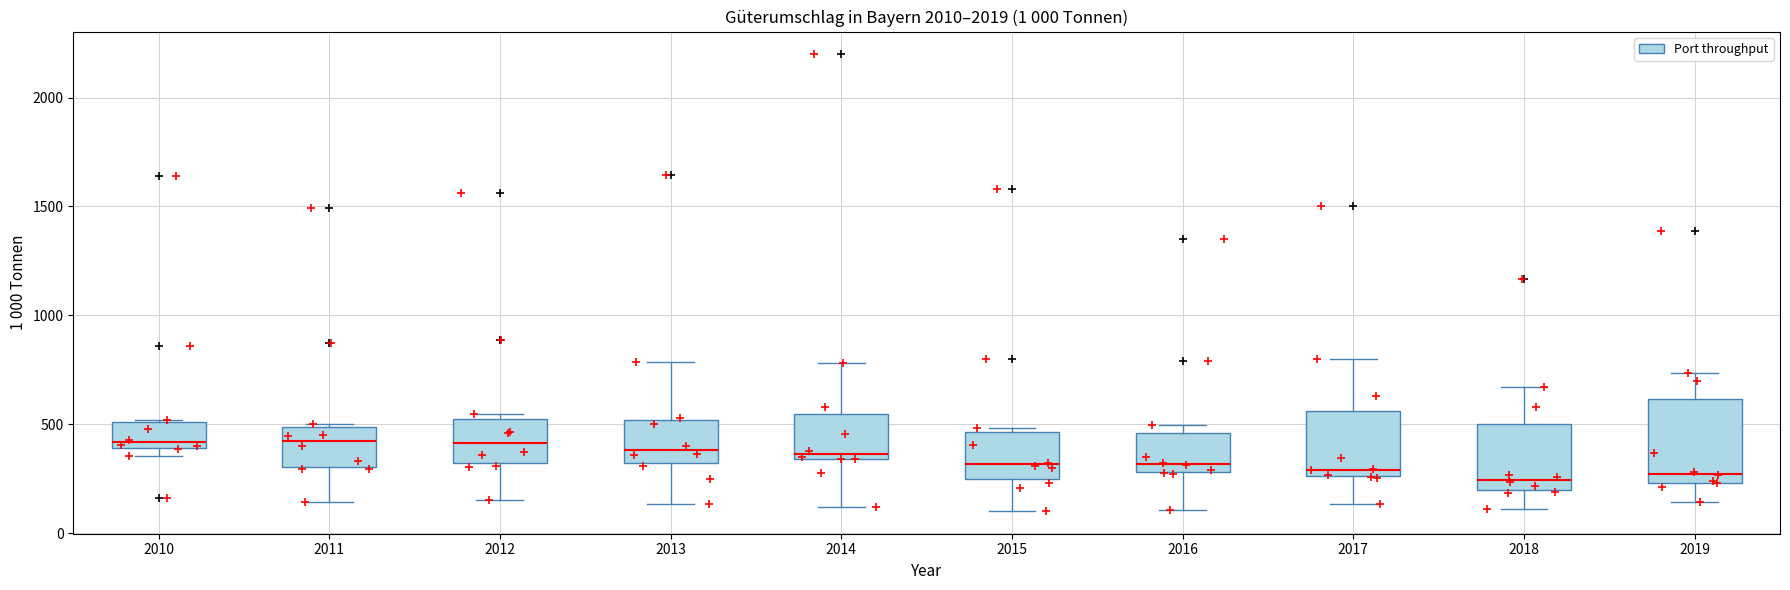

Reading left to right, read every box against the y-axis: the position of its median line, the range the box covers, and the ends of its whiskers. The values are not printed on the chart, so give them approximately, as read against the axis.

2010: median 400 (just above the box's lower edge), box 400 to 500, whiskers 350 to 500
2011: median 400, box 300 to 500, whiskers 150 to 500
2012: median 400, box 300 to 550, whiskers 150 to 550 (just above the box's upper edge)
2013: median 400, box 300 to 500, whiskers 150 to 800
2014: median 350 (just above the box's lower edge), box 350 to 550, whiskers 100 to 800
2015: median 300, box 250 to 450, whiskers 100 to 500
2016: median 300 (just above the box's lower edge), box 300 to 450, whiskers 100 to 500
2017: median 300, box 250 to 550, whiskers 150 to 800
2018: median 250, box 200 to 500, whiskers 100 to 650
2019: median 250 (just above the box's lower edge), box 250 to 600, whiskers 150 to 750